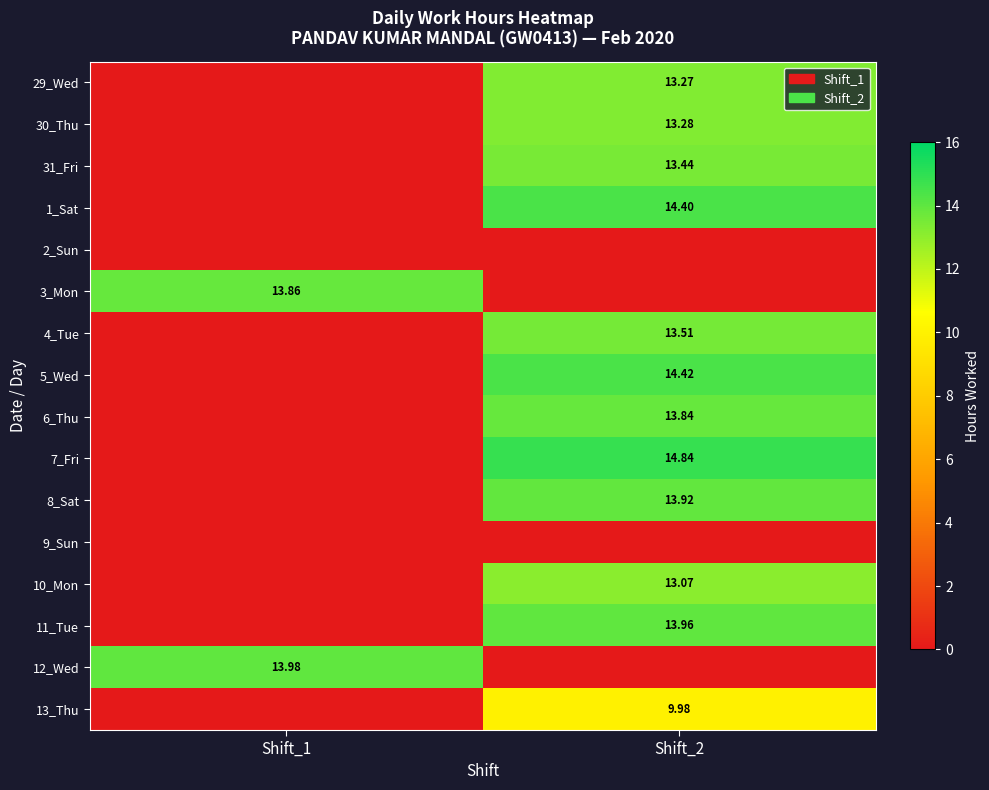

True or false: 2_Sun has a value of 0.0 at Shift_1.

True